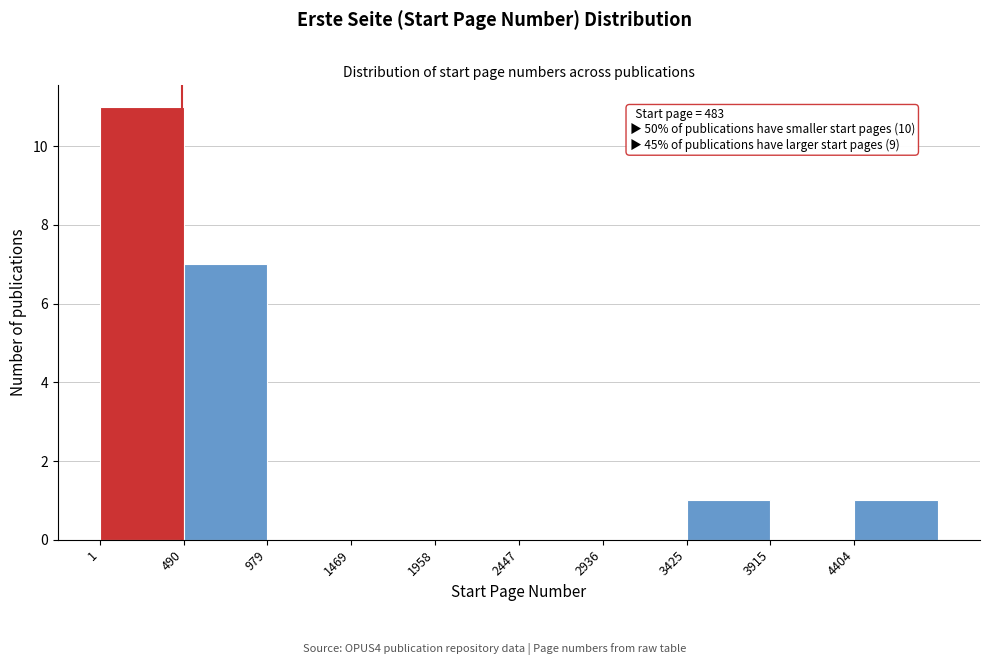

Which range on the x-axis has the tallest bar?

0 to 500